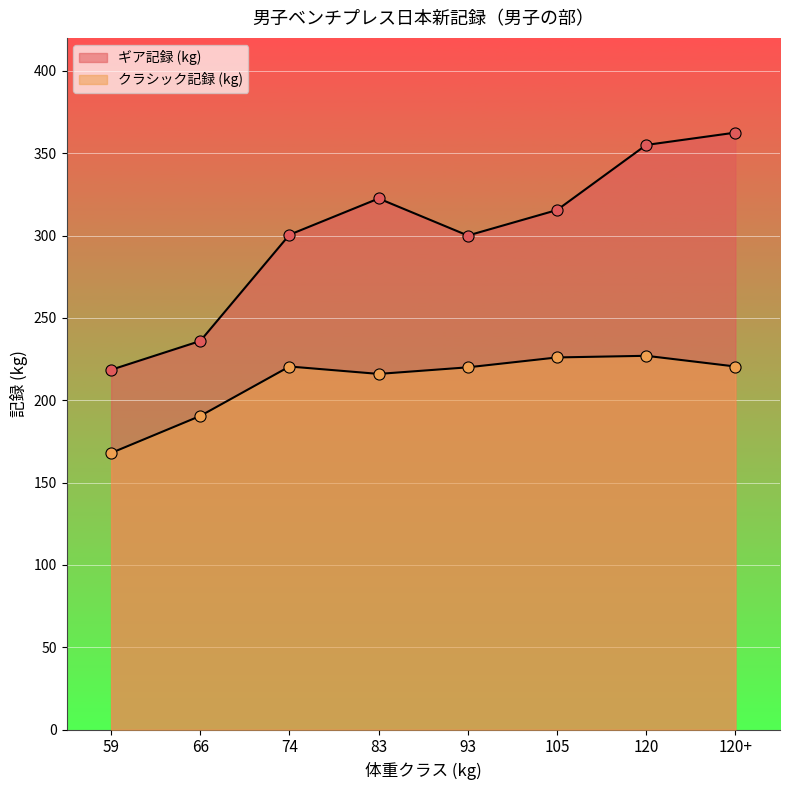

True or false: クラシック記録 (kg) and ギア記録 (kg) intersect in this chart.

False